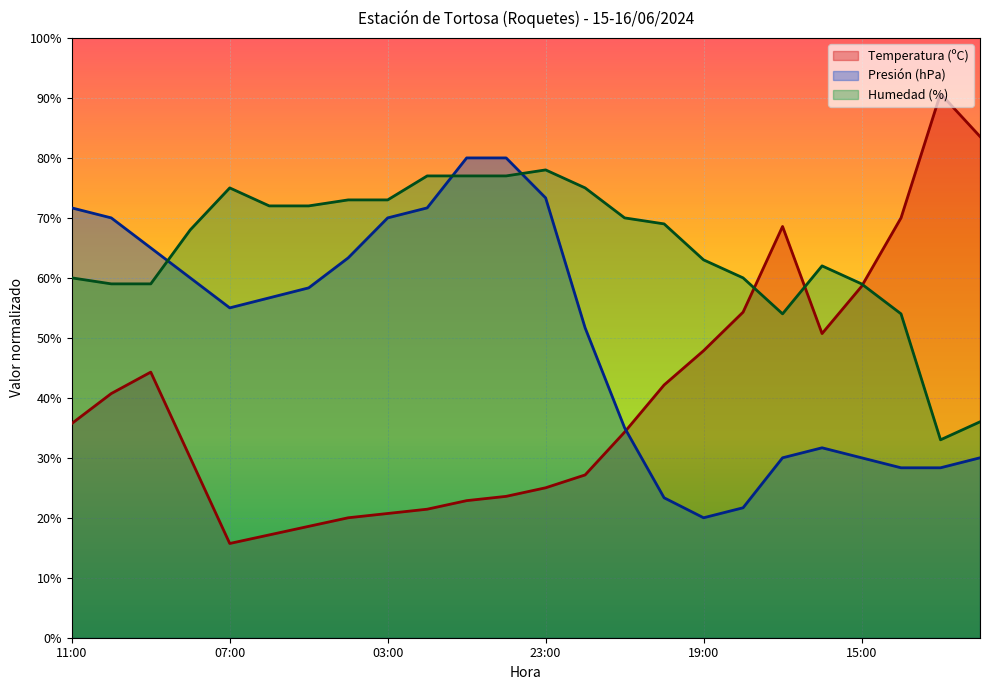

At which label is Humedad (%) closest to 55?

17:00